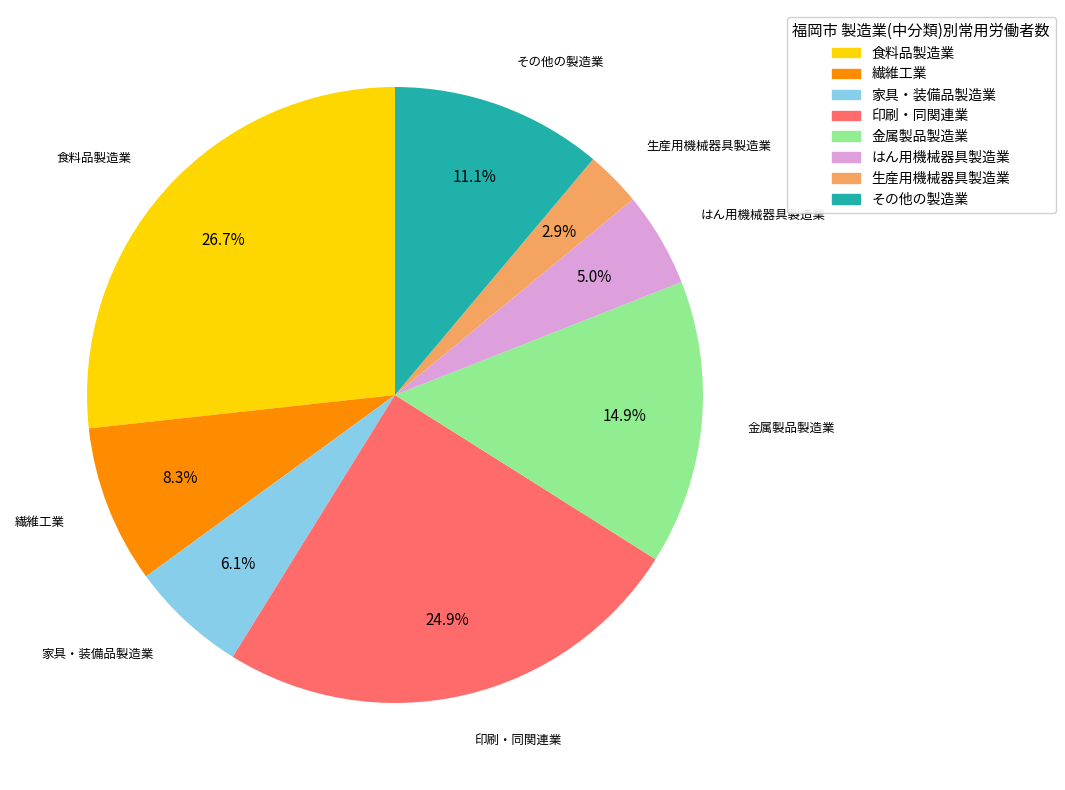

Do 家具・装備品製造業 and 繊維工業 together represent more than half of the pie?

No